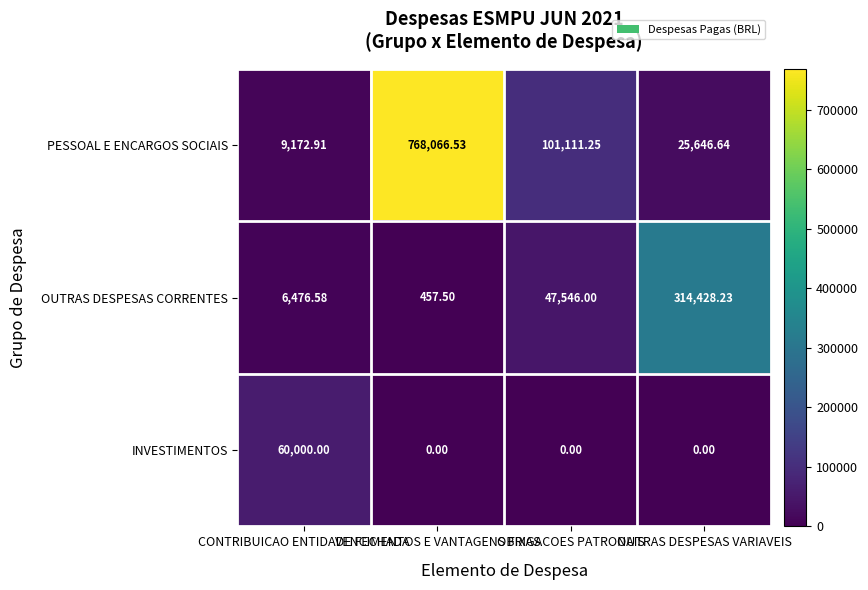

Rank the series by their average value, from highest to lowest.

PESSOAL E ENCARGOS SOCIAIS, OUTRAS DESPESAS CORRENTES, INVESTIMENTOS